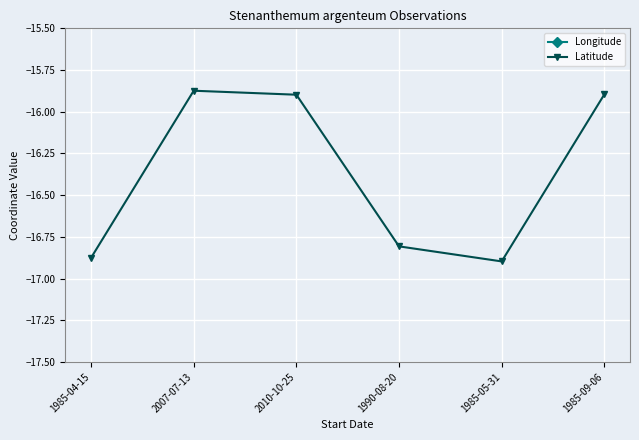

True or false: Longitude and Latitude intersect in this chart.

False